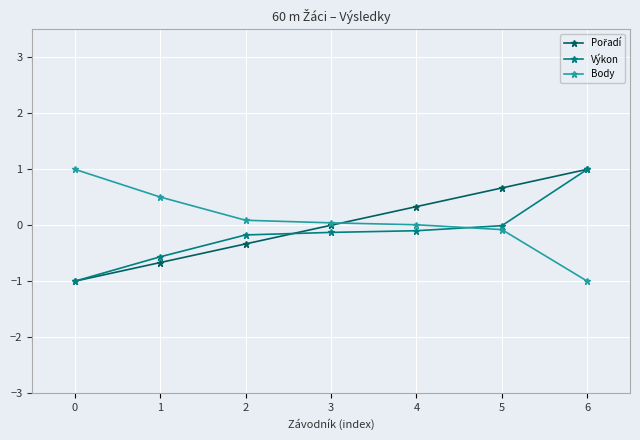

True or false: Body and Výkon intersect in this chart.

True